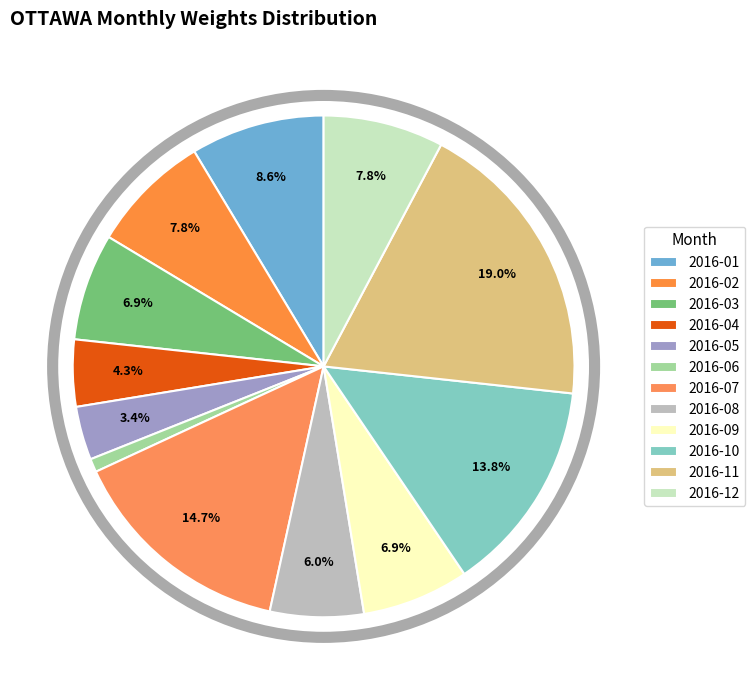

How many slices are in this pie chart?

12